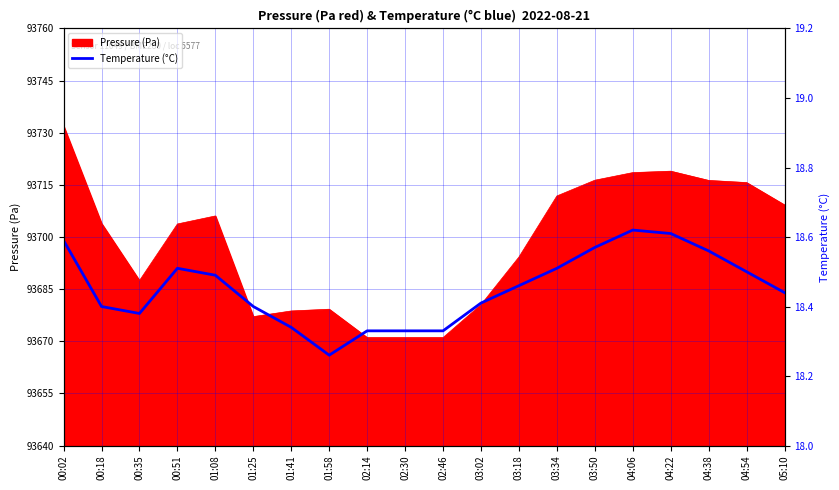

At which category does the data reach its first local valley?

00:35